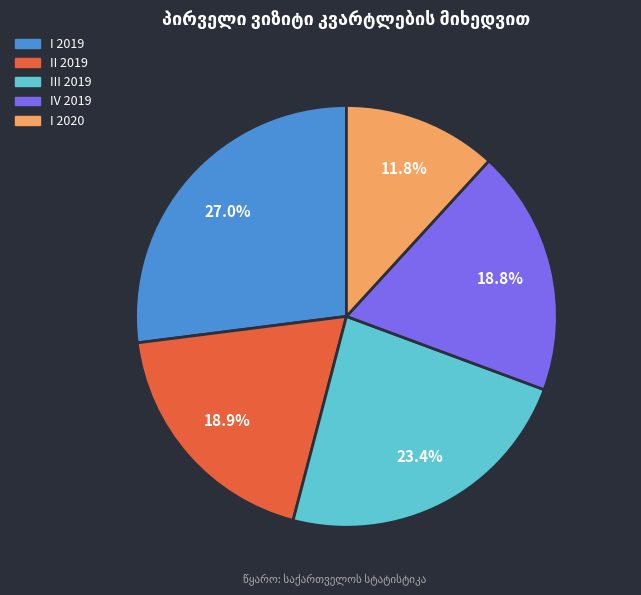

To the nearest percent, what is the difference between the I 2020 and IV 2019 slice percentages?

7%